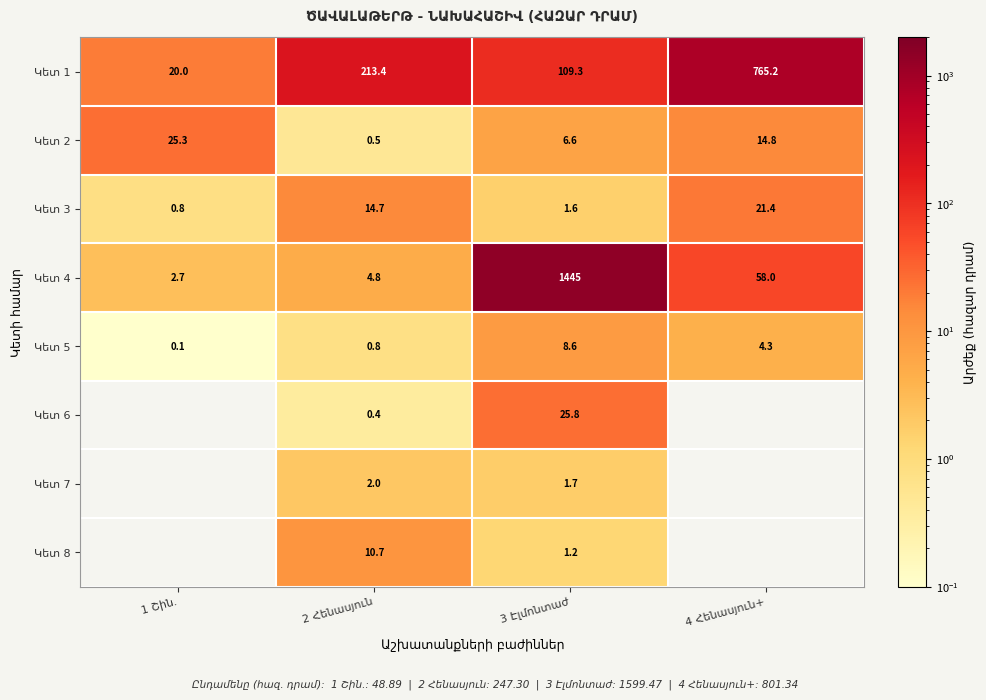

Which series changed the most between 2 Հենասյուն and 4 Հենասյուն+?

Կետ 1